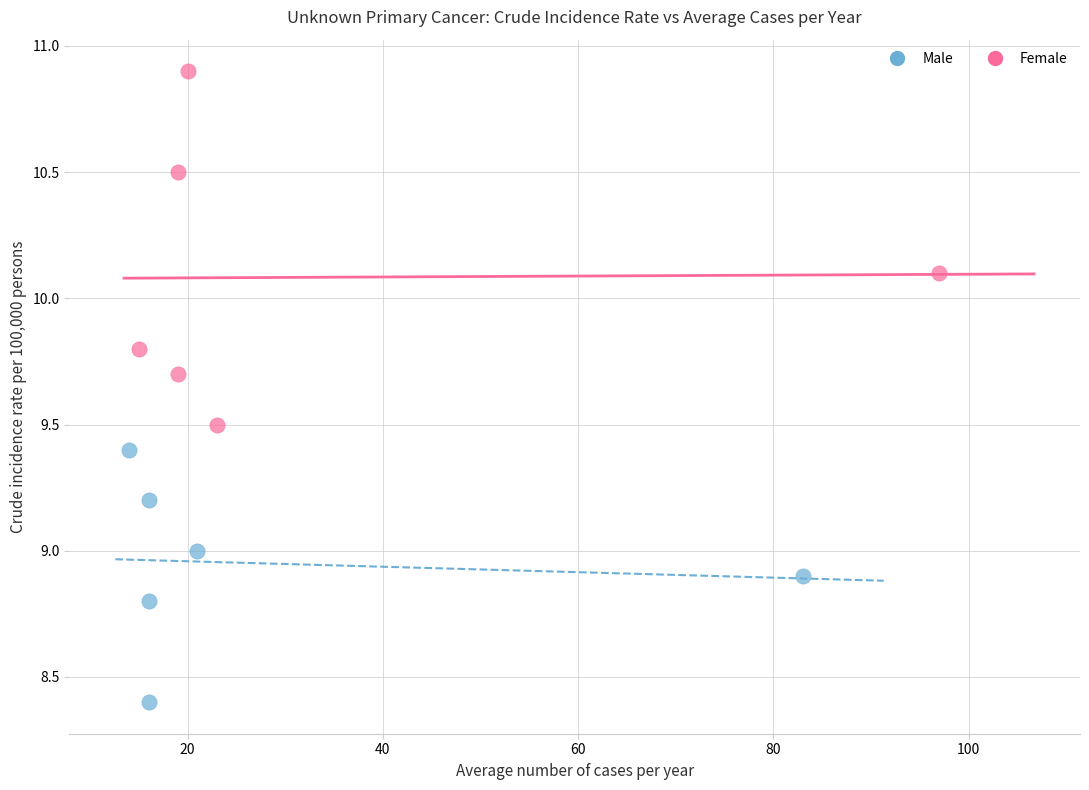

Which series reaches the maximum Y coordinate?

Female